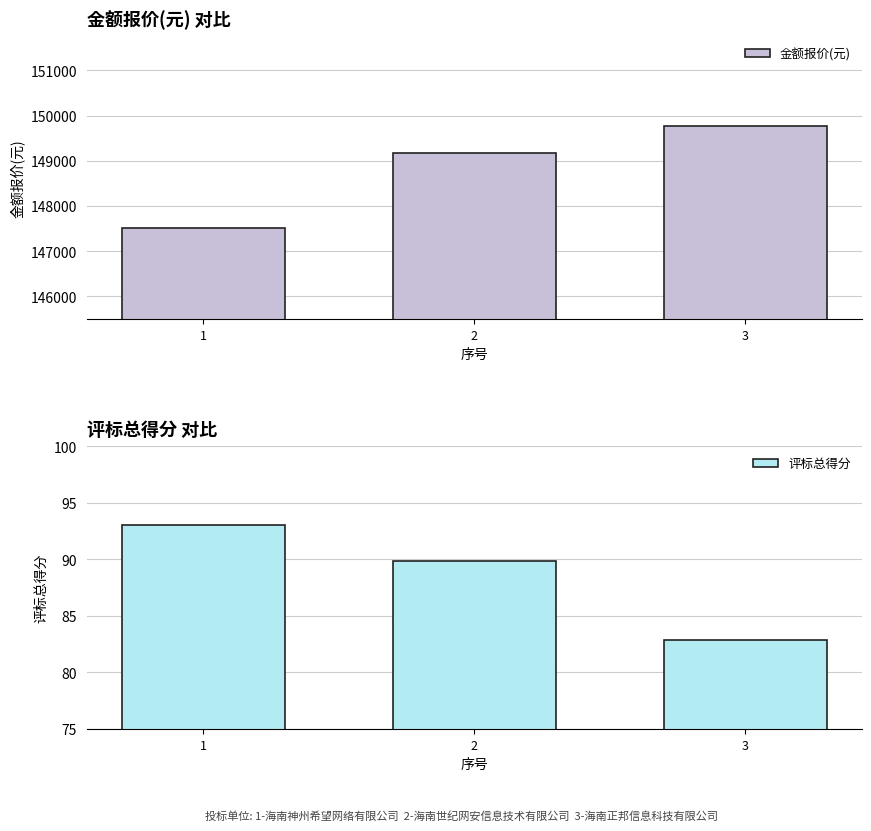

What are all the series names shown in the legend?

金额报价(元), 评标总得分